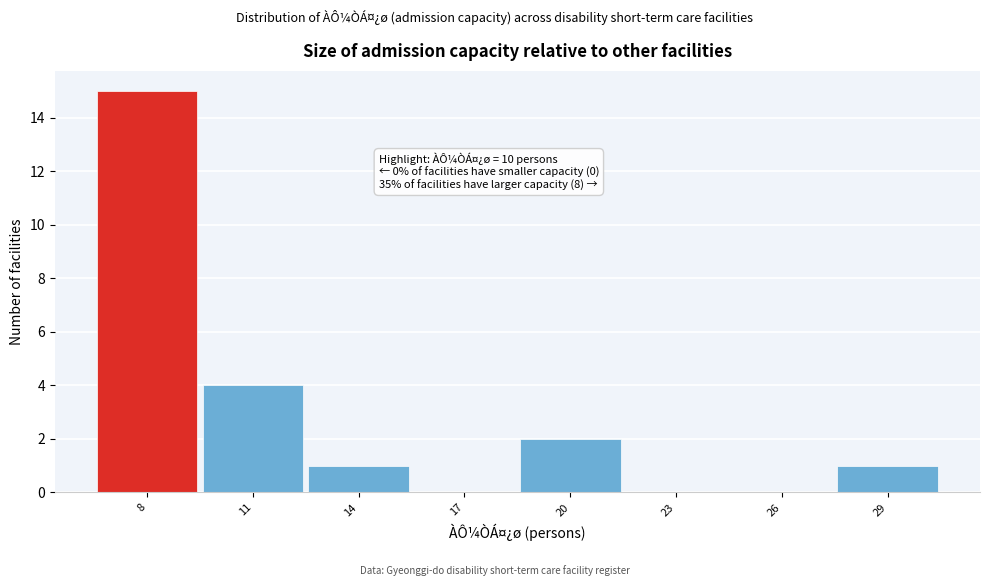

Reading left to right, what are all the values shown in this chart?

8=15	11=4	14=1	17=0	20=2	23=0	26=0	29=1